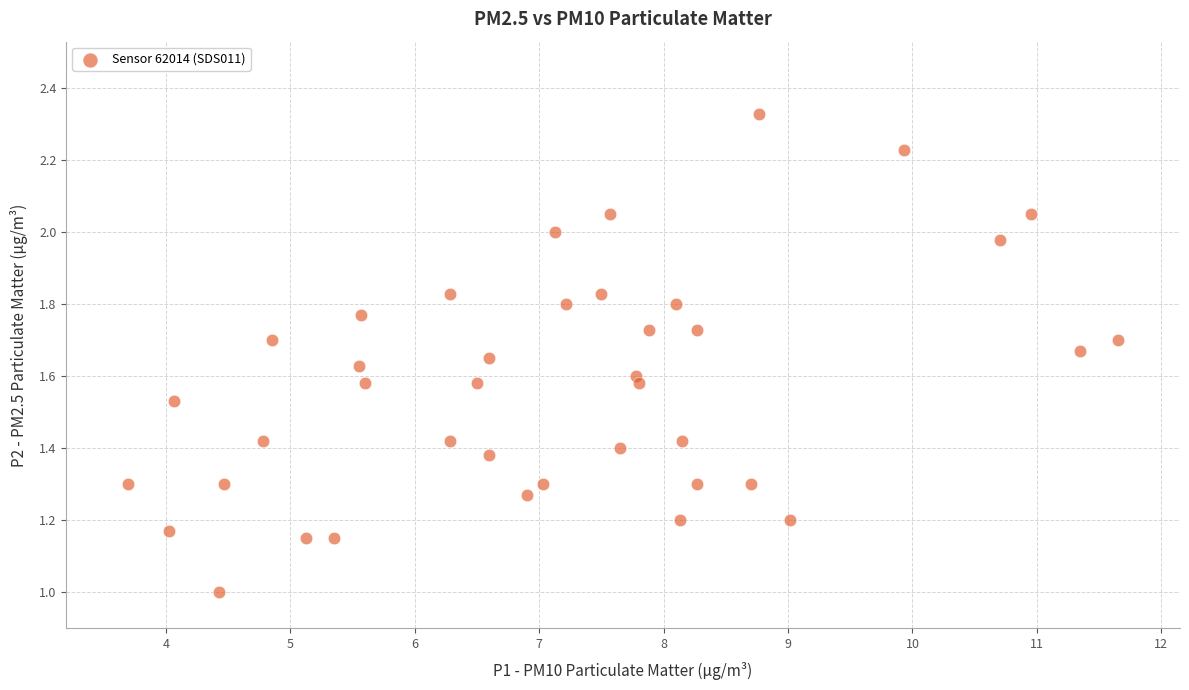

How many points are shown in the scatter plot?

40